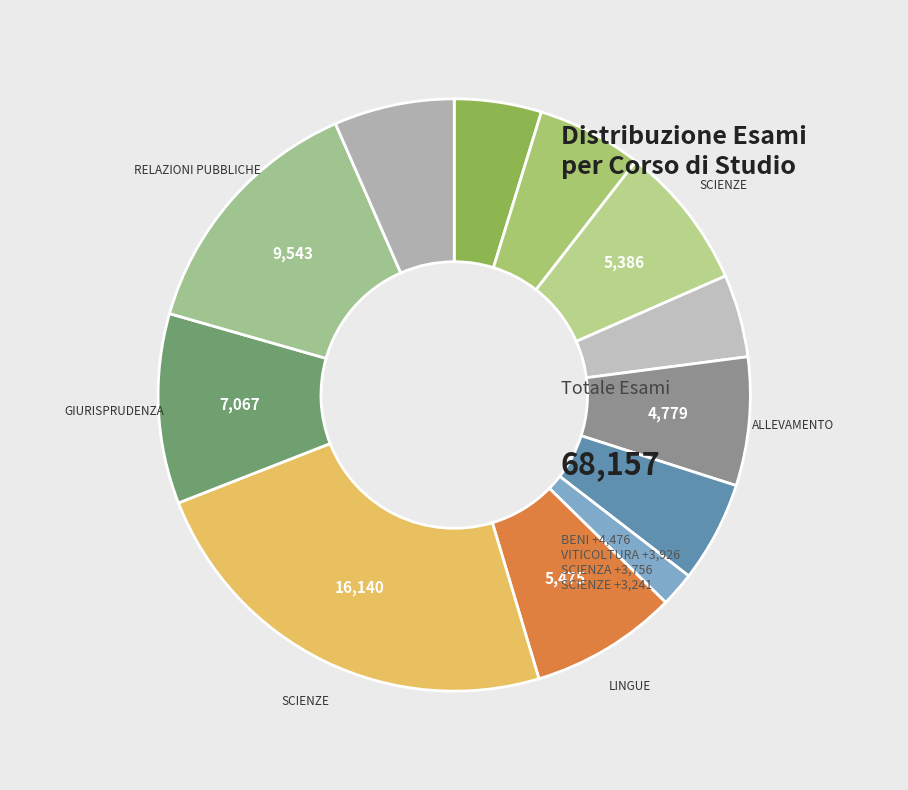

Count the number of slices in the pie.

12